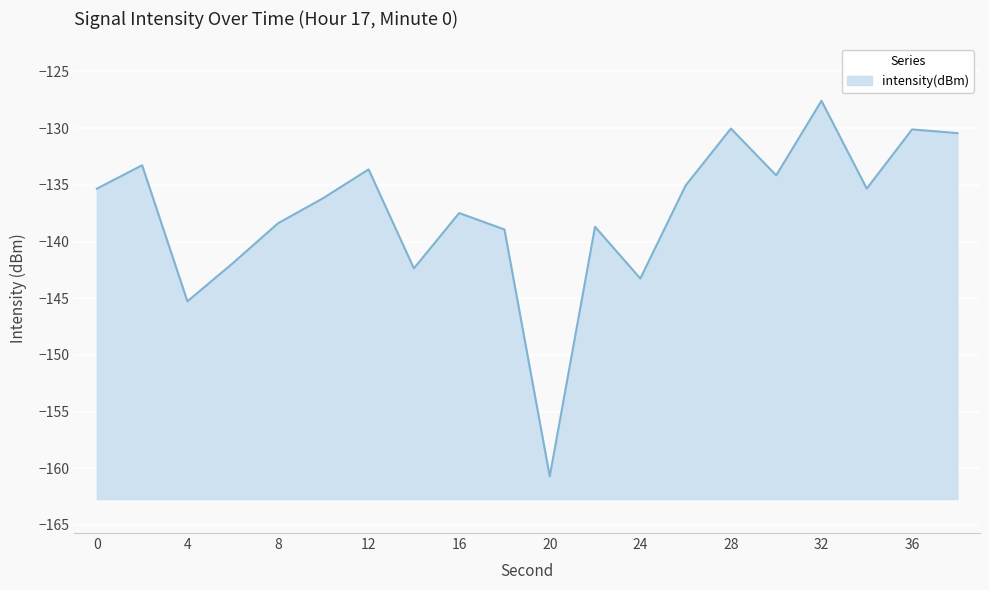

At which category does the chart reach its minimum across all series?

20